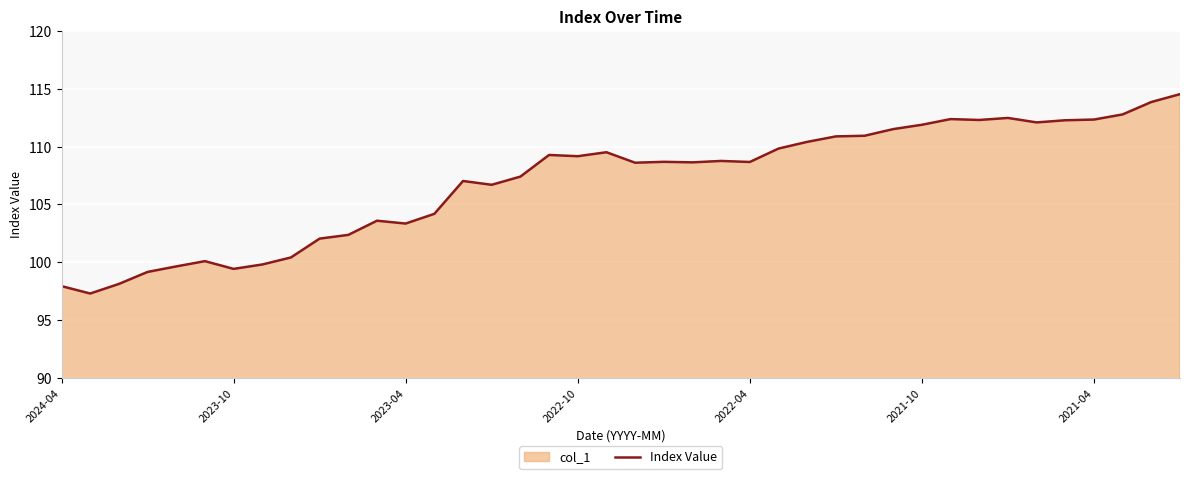

What position from the left is 25?

26